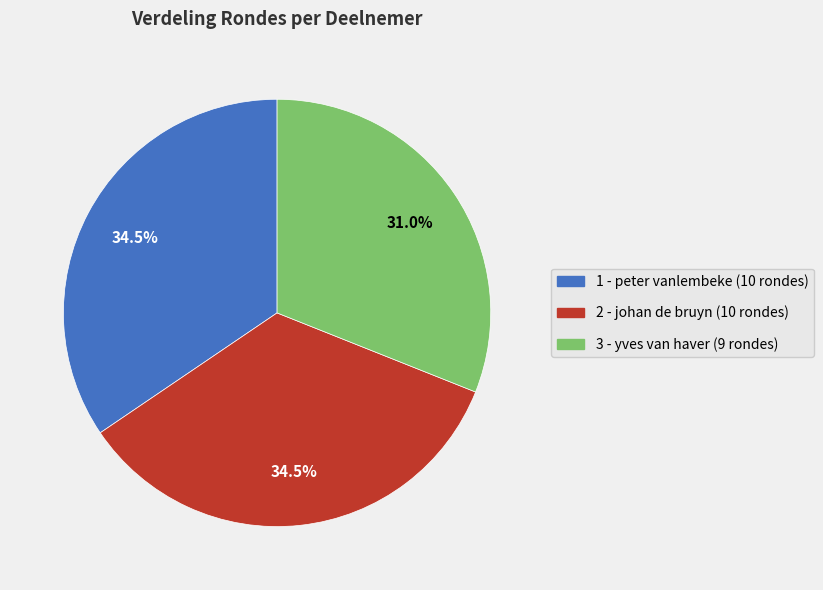

Between 3 - yves van haver (9 rondes) and 2 - johan de bruyn (10 rondes), which is larger?

2 - johan de bruyn (10 rondes)